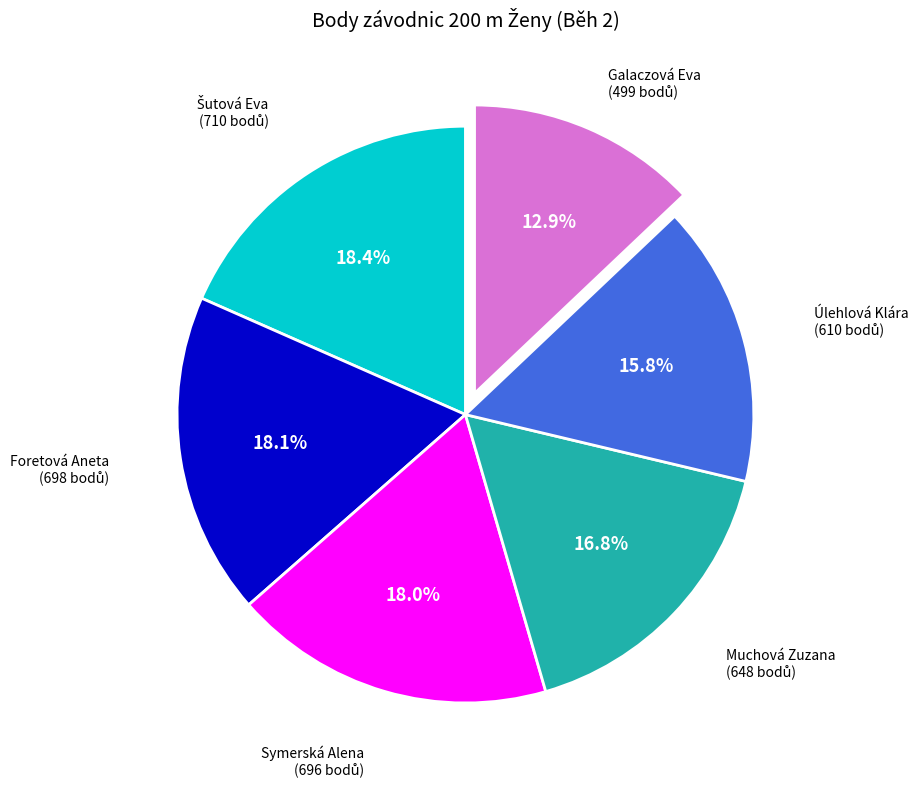

Is there any slice that represents more than half of the pie?

No